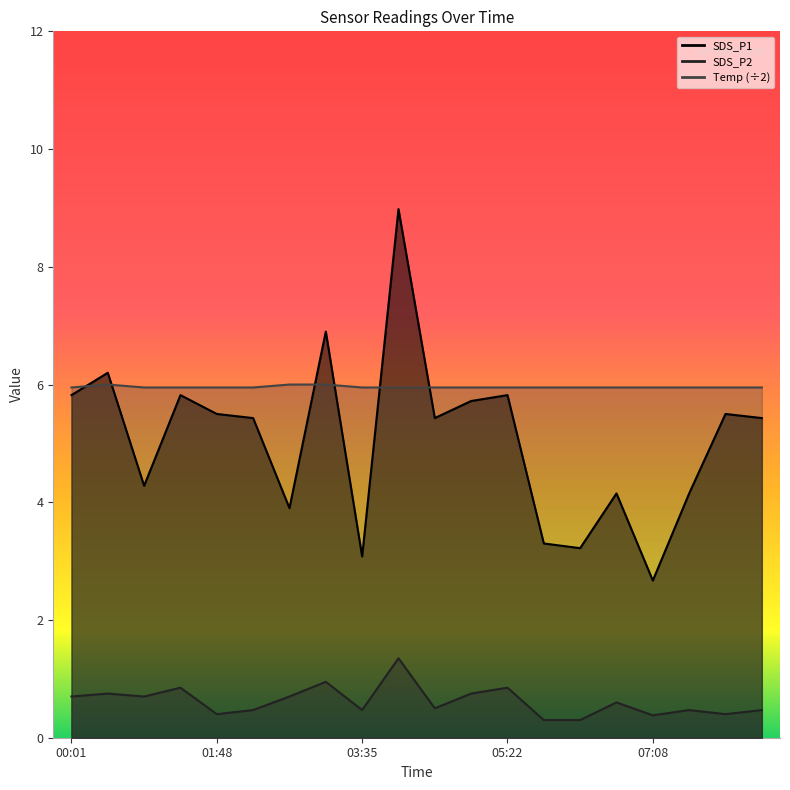

In SDS_P1, how many points are higher than both neighbors (excluding endpoints)?

7